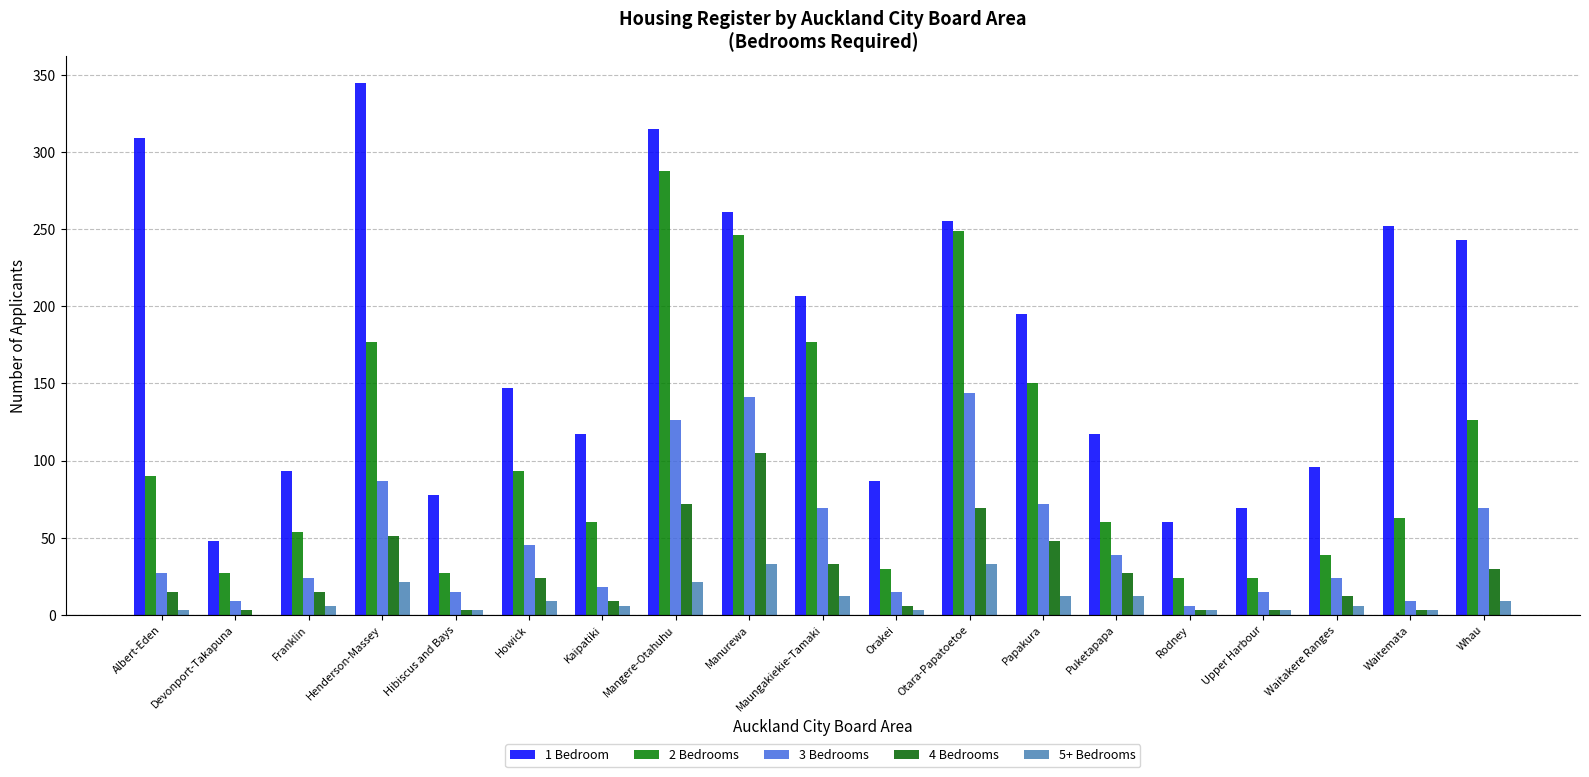

What is the total value across all series at Waitemata?

330